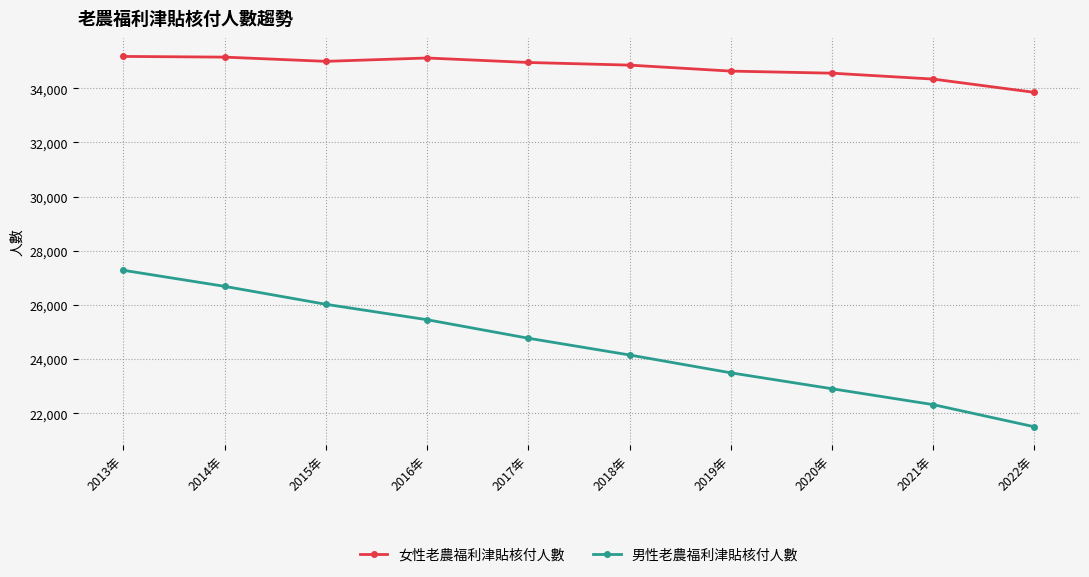

What is the average value of the 女性老農福利津貼核付人數 series?

34759